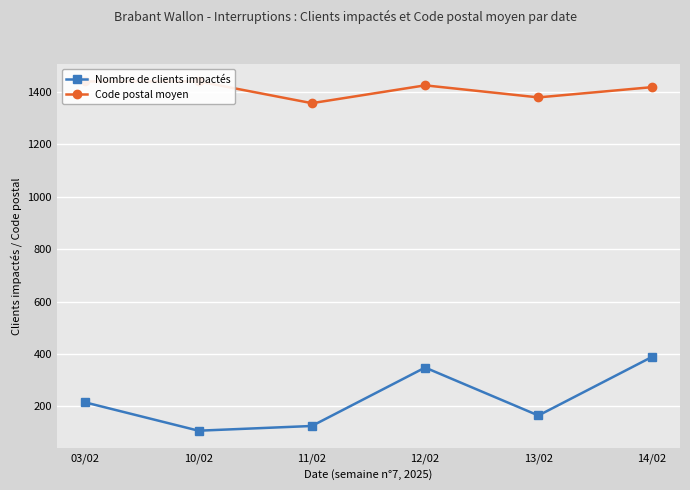

What is the difference between the highest and lowest values at 03/02?

1225